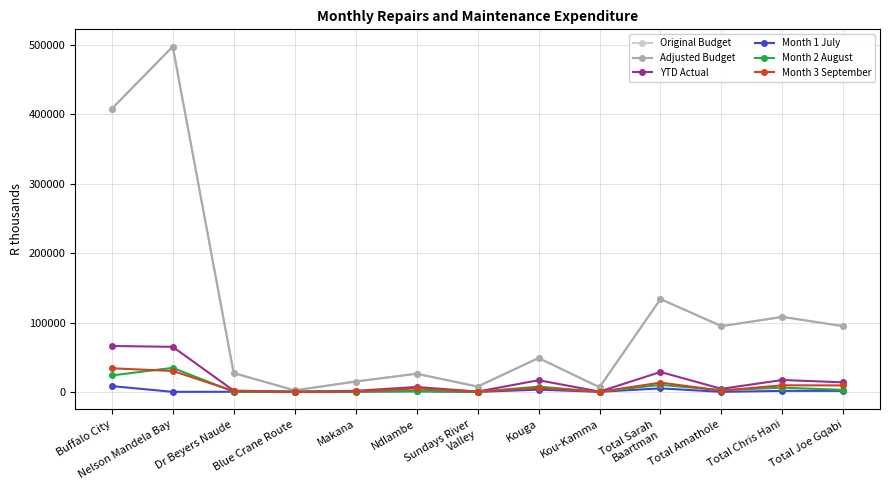

Is this an area chart (filled region under the line)?

No